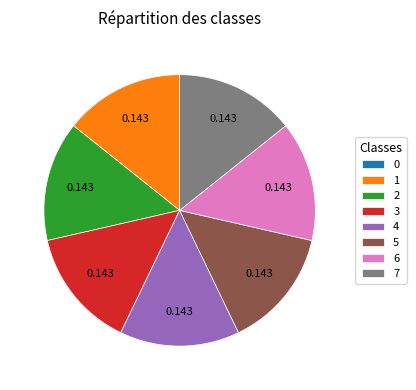

Is 5 the majority of the pie?

No